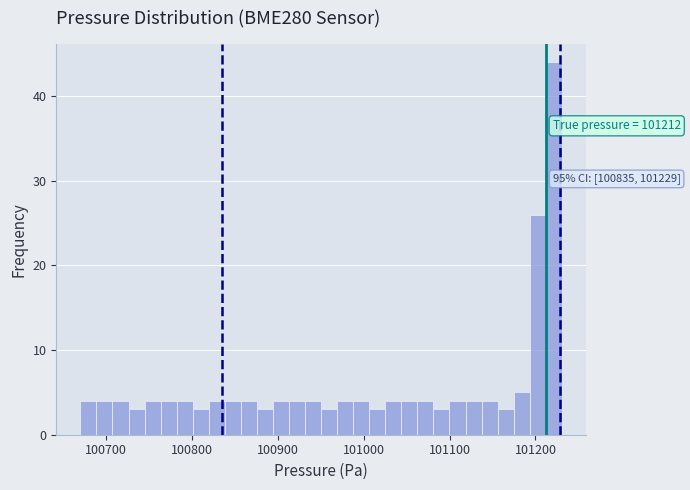

Around what value on the x-axis is the tallest bar? Give the approximate position of its centre, as read against the axis.

101220